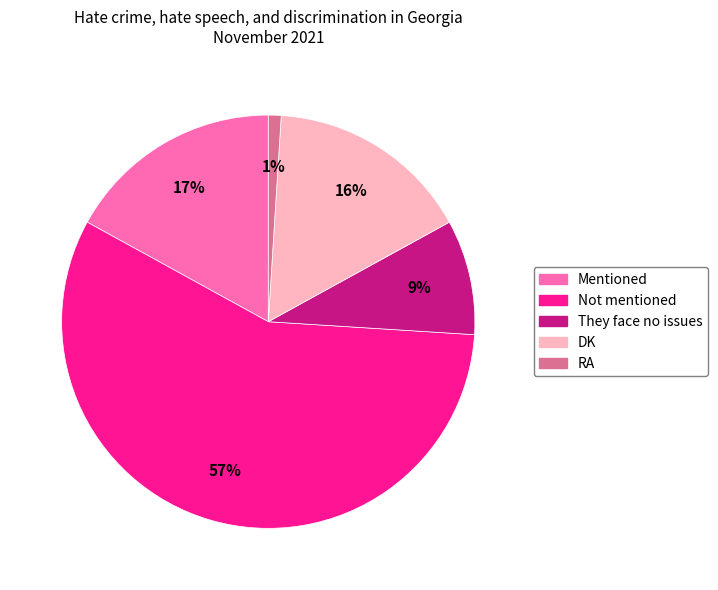

Is it true that DK is 26% of the pie?

False